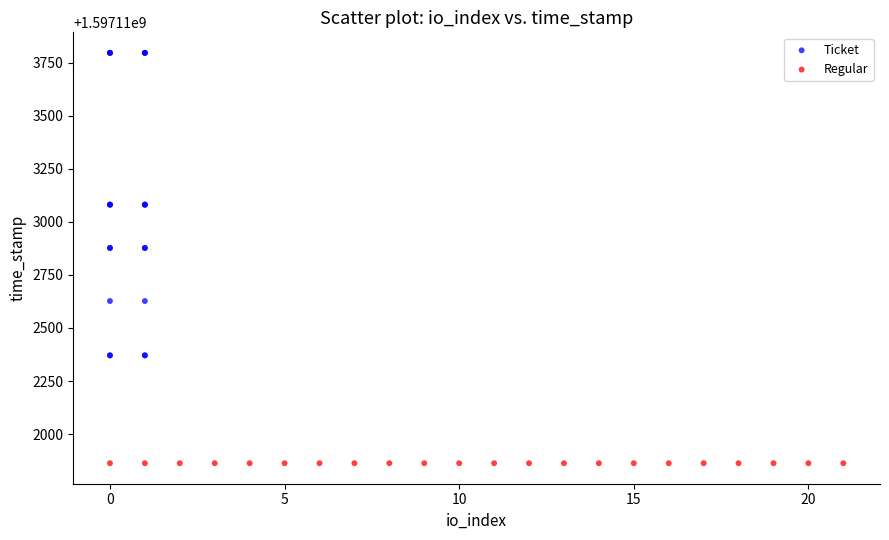

Which series reaches the minimum Y coordinate?

Regular